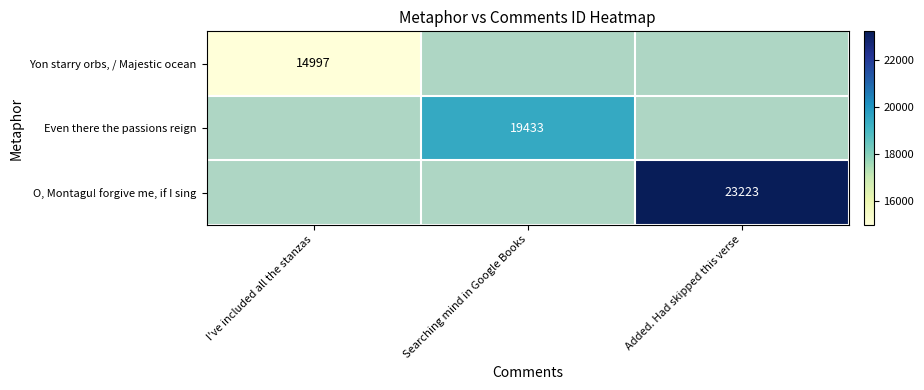

What is the maximum value shown in the chart?

23223.0